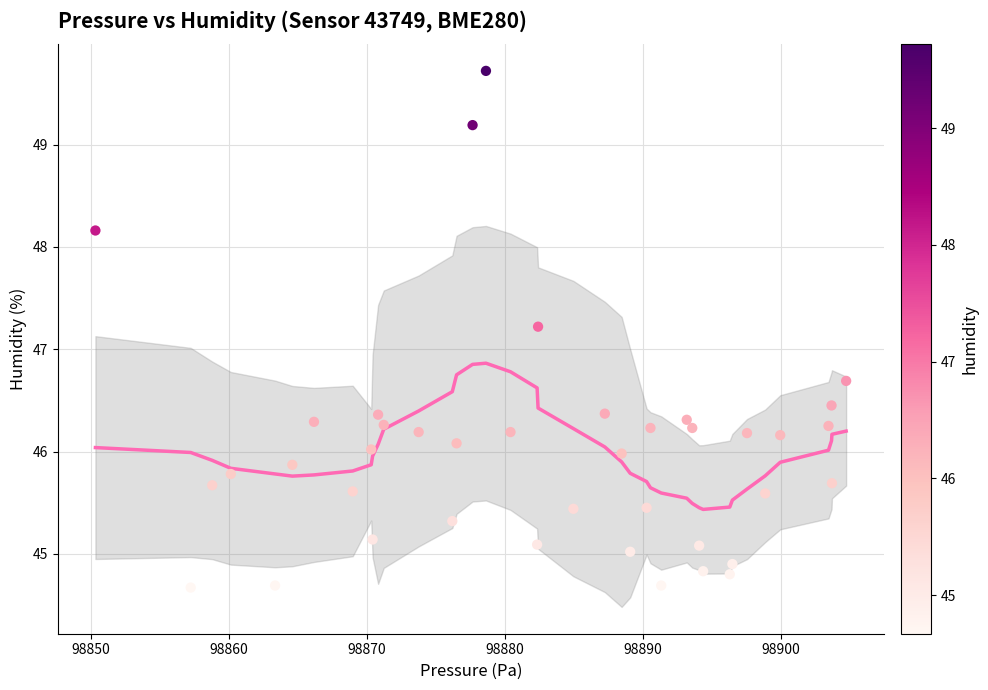

What Y value in the scatter plot is closest to 47?

47.2